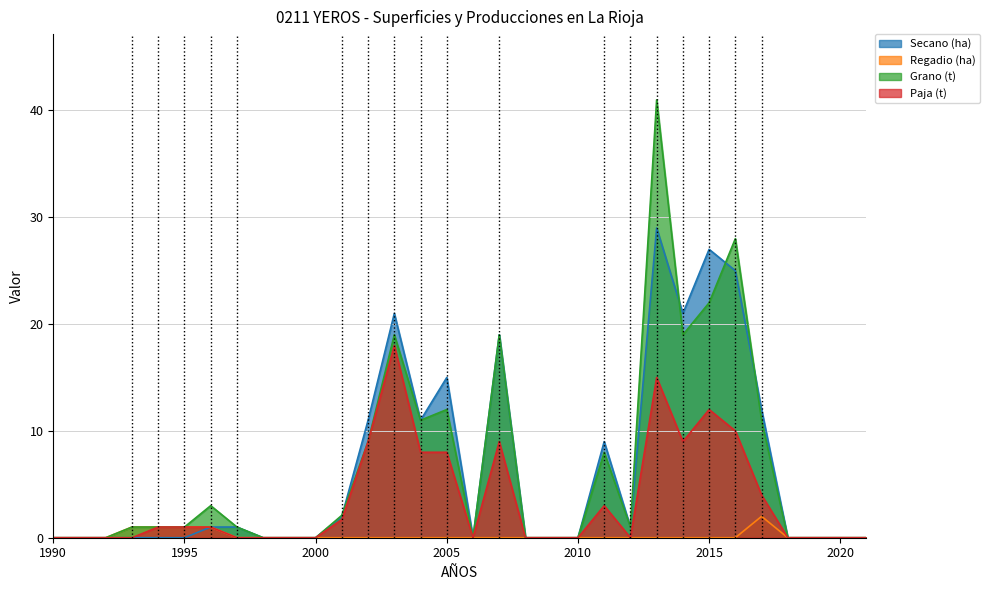

Is the value of Grano (t) at 2019 greater than the value of Regadio (ha) at 1992?

No